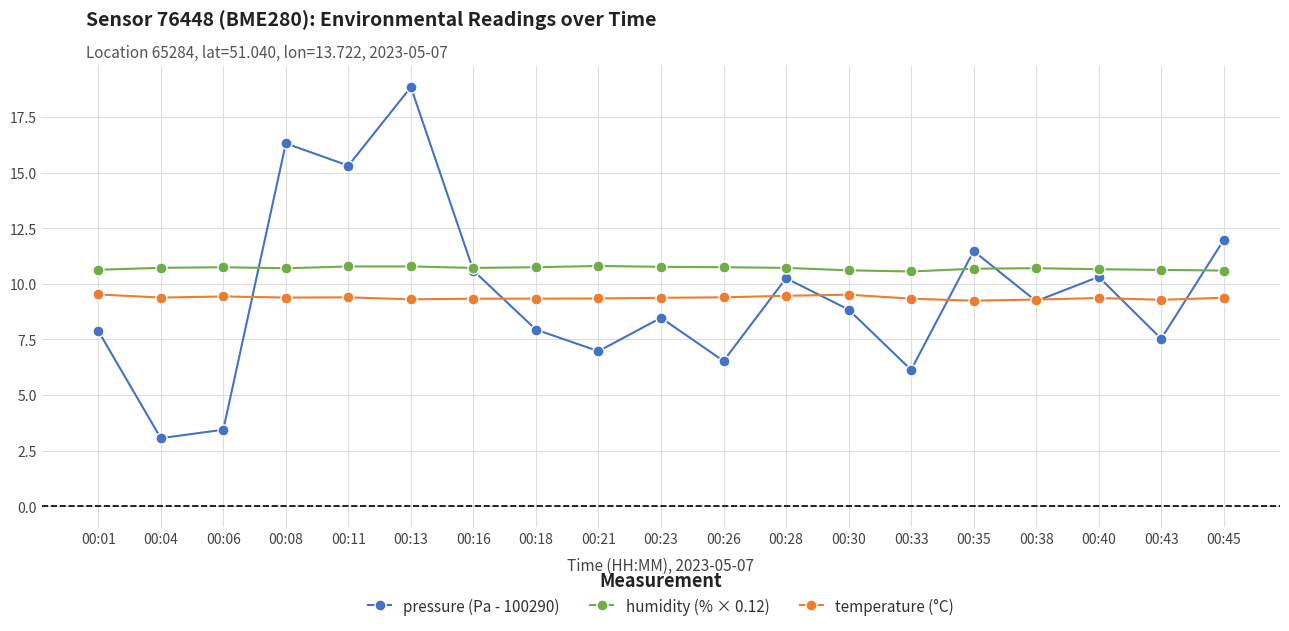

What is the highest value of the humidity (% × 0.12) series?

10.8